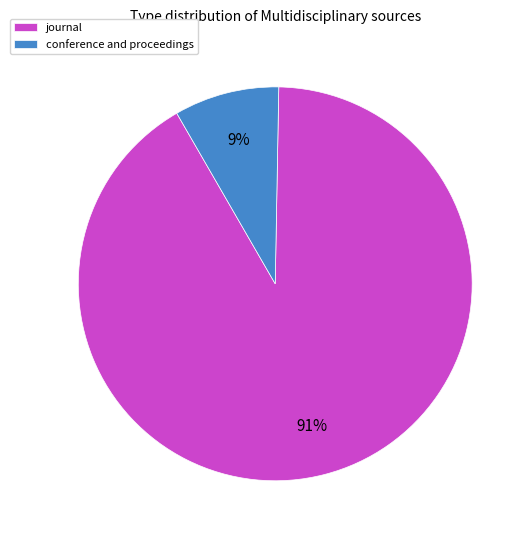

Combined, do journal and conference and proceedings account for over 50%?

Yes